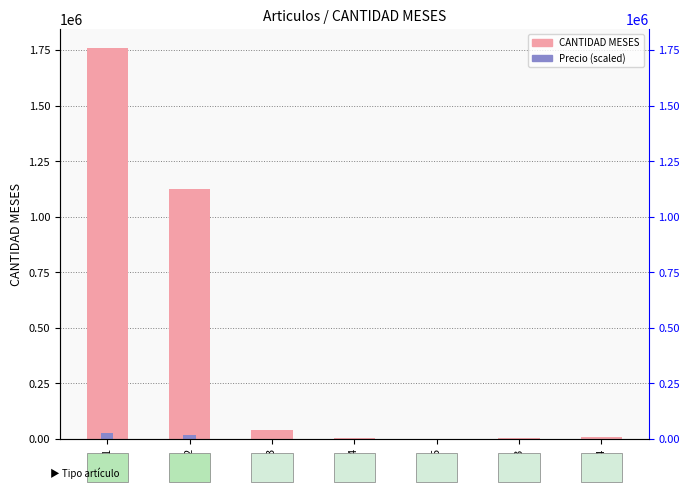

Between 2 and 13, which is larger?

2